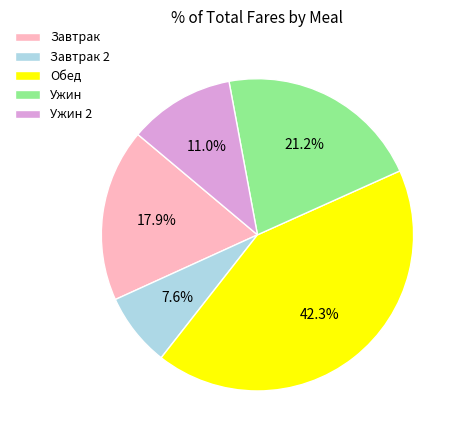

Rank the categories by value from lowest to highest.

Завтрак 2, Ужин 2, Завтрак, Ужин, Обед